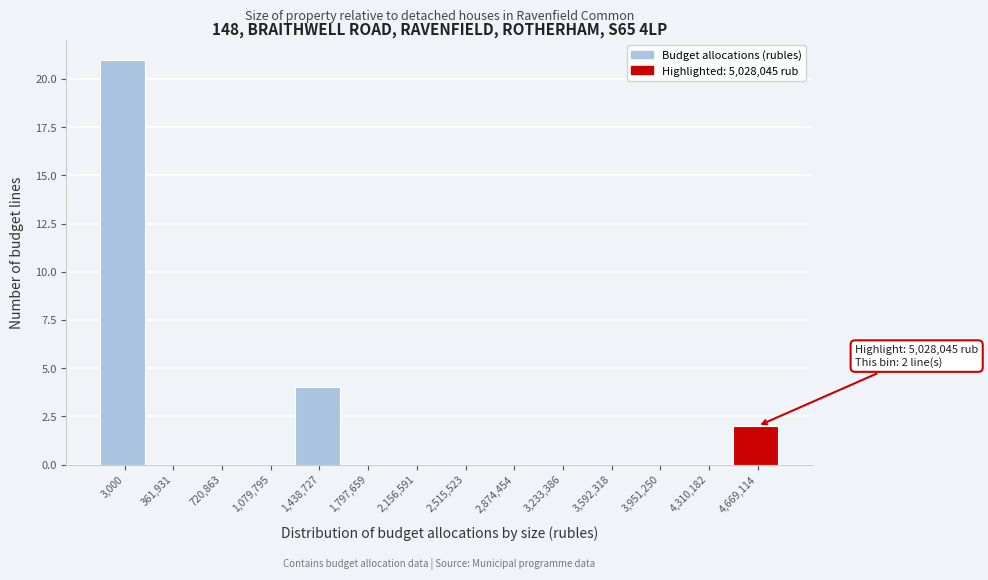

Reading left to right, list all the values displayed in this chart.

3,000=21	361,931=0	720,863=0	1,079,795=0	1,438,727=4	1,797,659=0	2,156,591=0	2,515,523=0	2,874,454=0	3,233,386=0	3,592,318=0	3,951,250=0	4,310,182=0	4,669,114=2